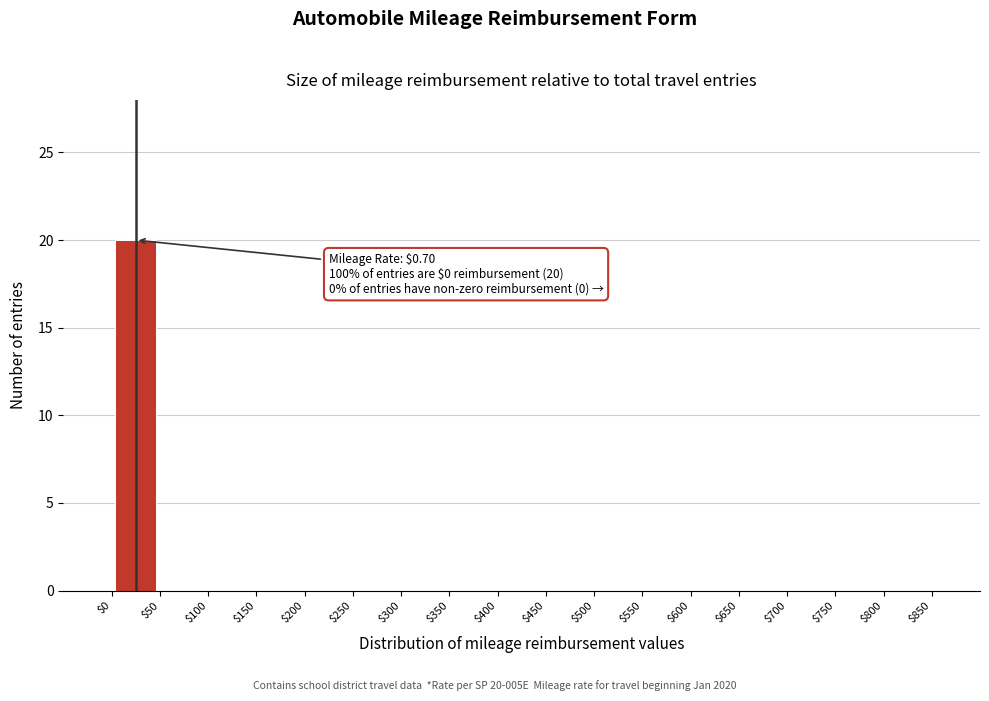

Over which range of the x-axis is the bar tallest?

0 to 50